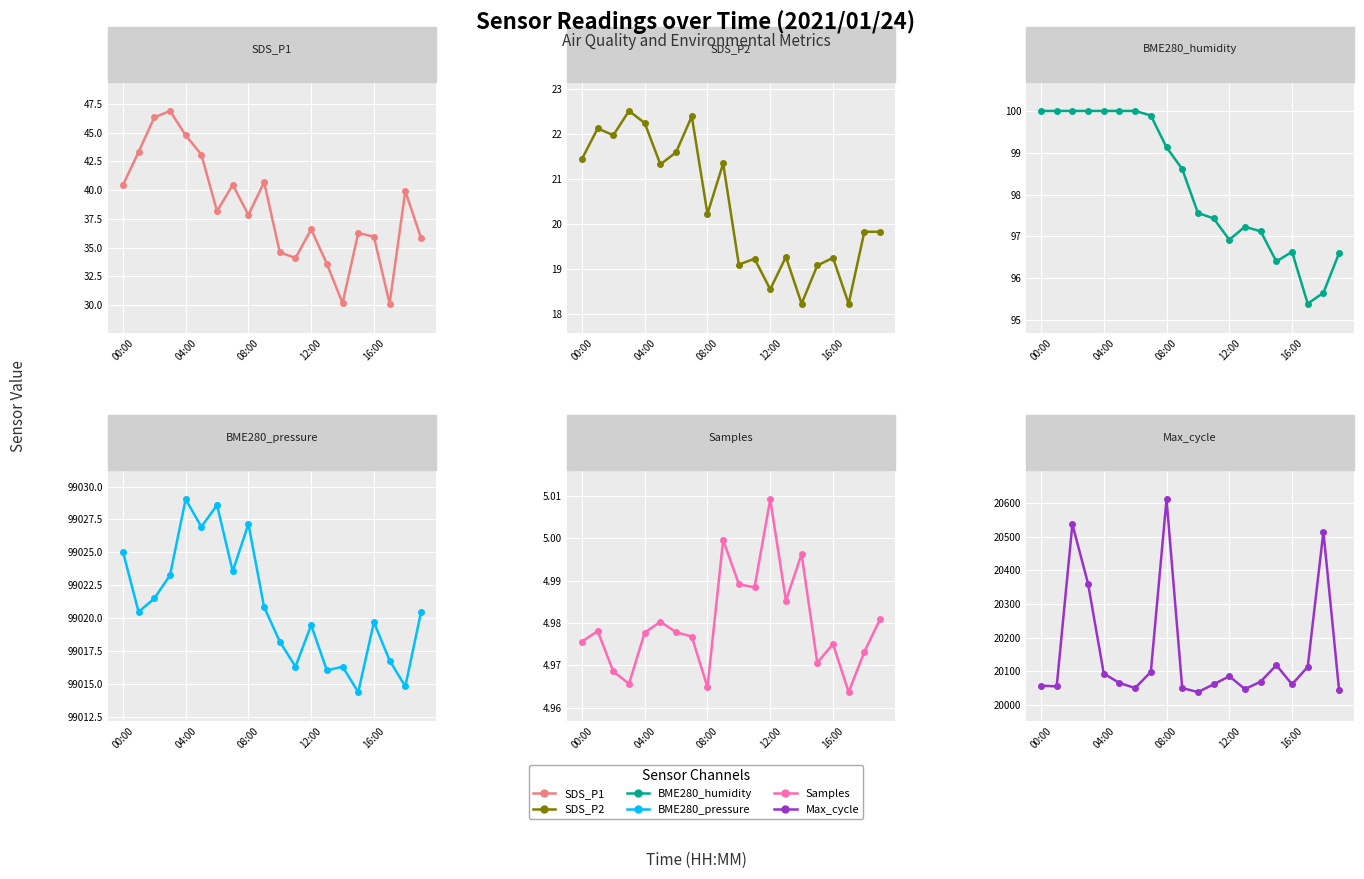

True or false: BME280_humidity has a value of 96.9 at 12:00.

True